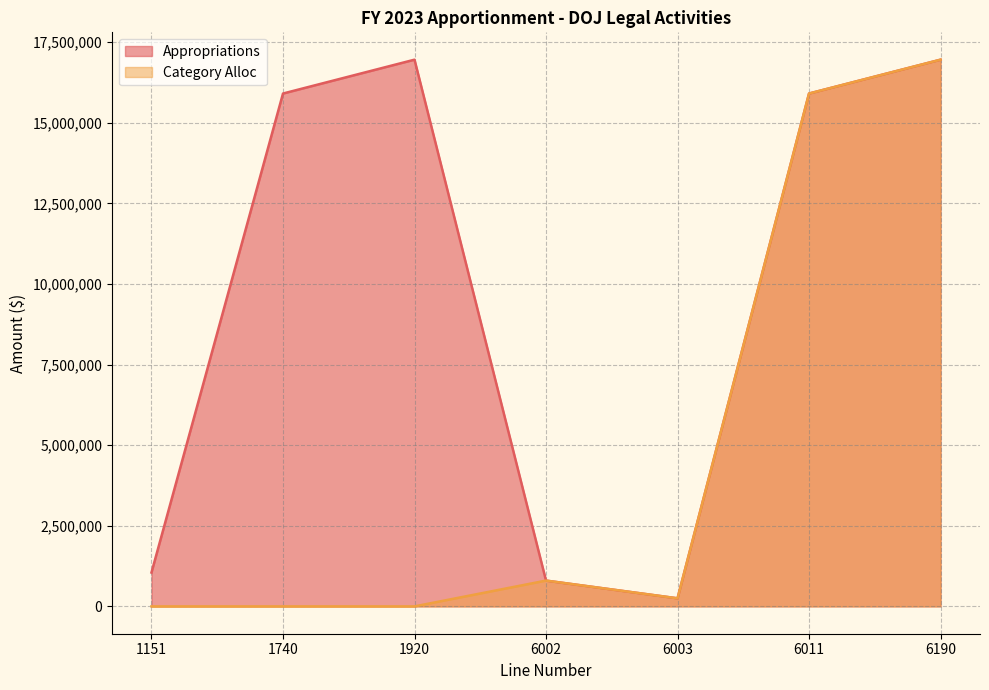

List the series in order of their peak value, lowest first.

Appropriations, Category Alloc